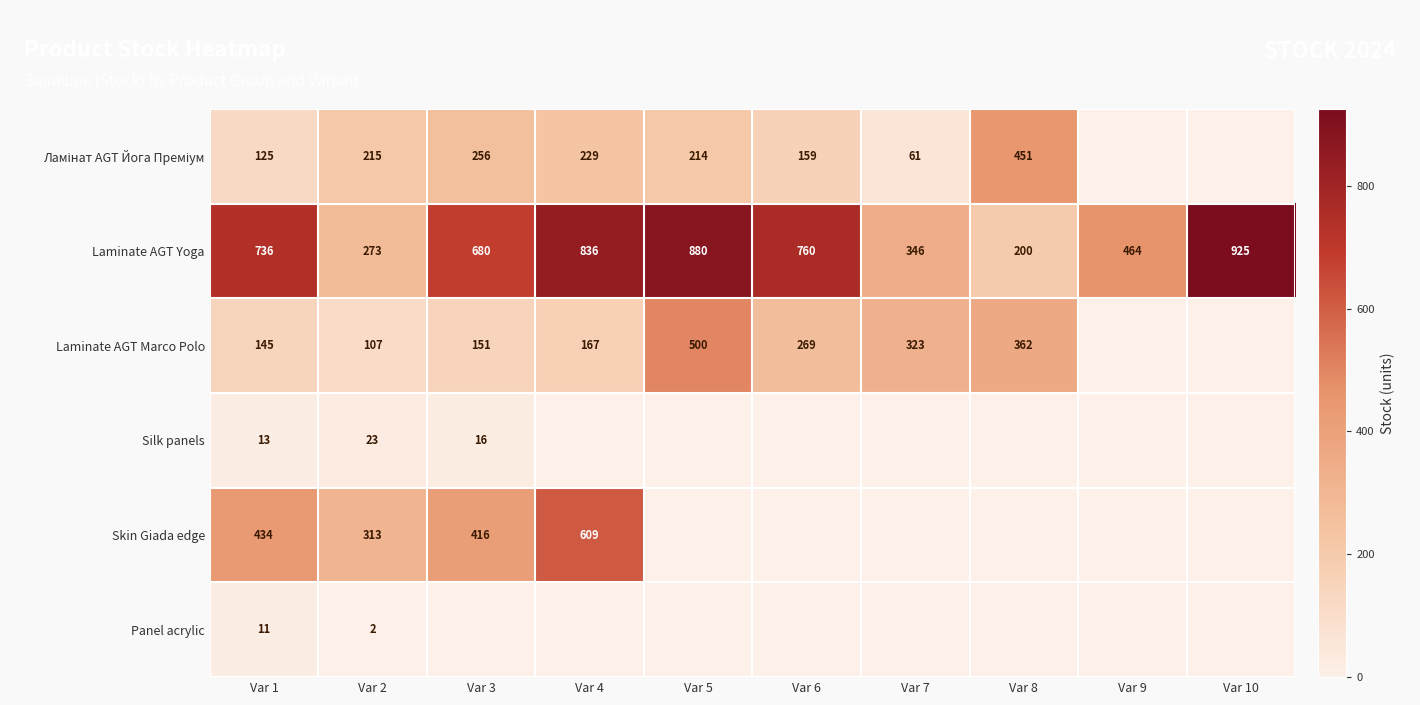

Is it true that Laminate AGT Marco Polo equals 287 at Var 4?

False